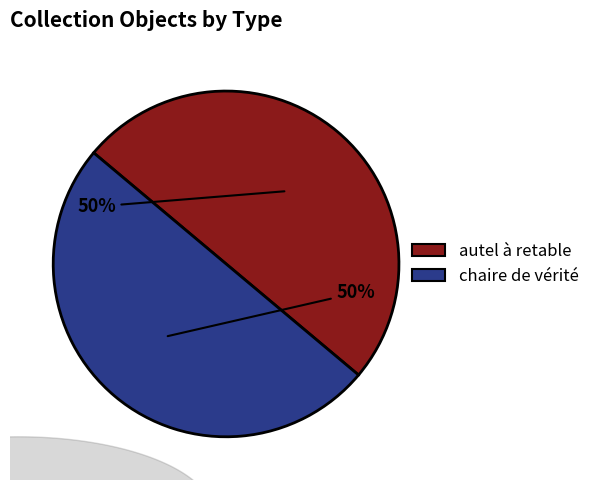

What percentage is the autel à retable slice, to the nearest percent?

50%